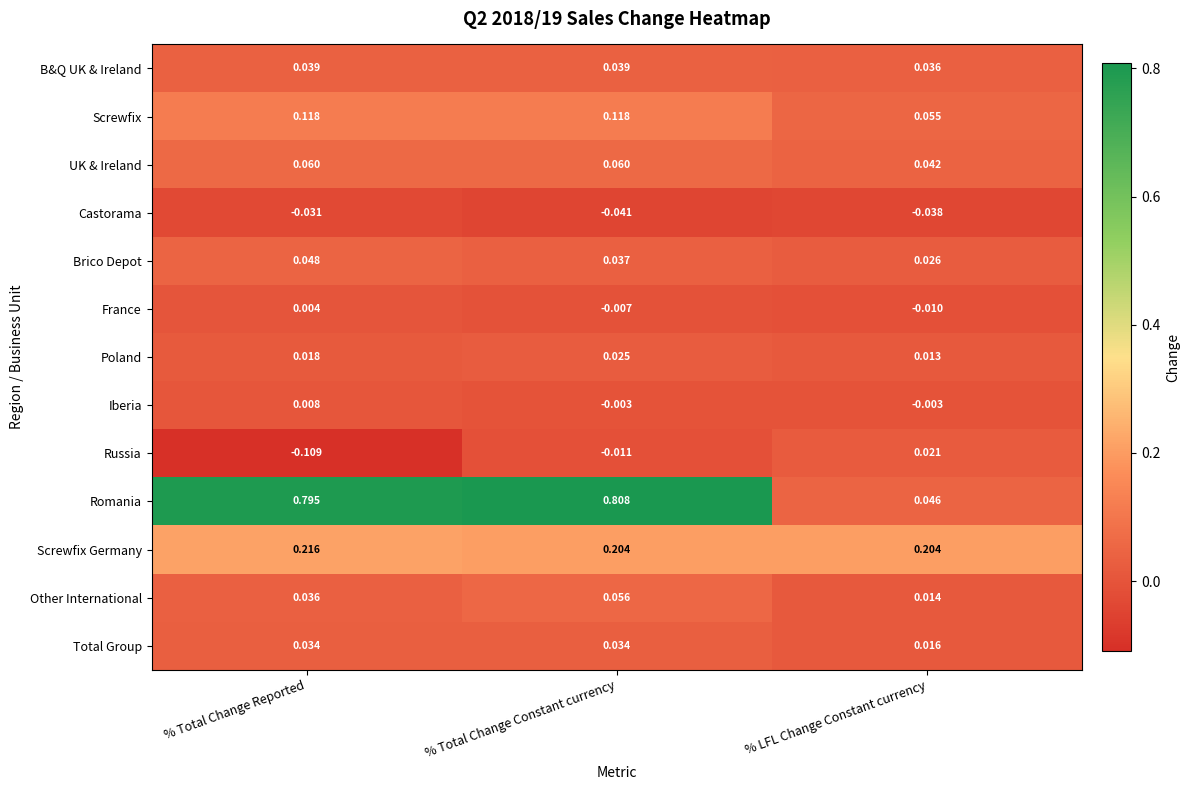

At which label is France closest to 0?

% Total Change Reported